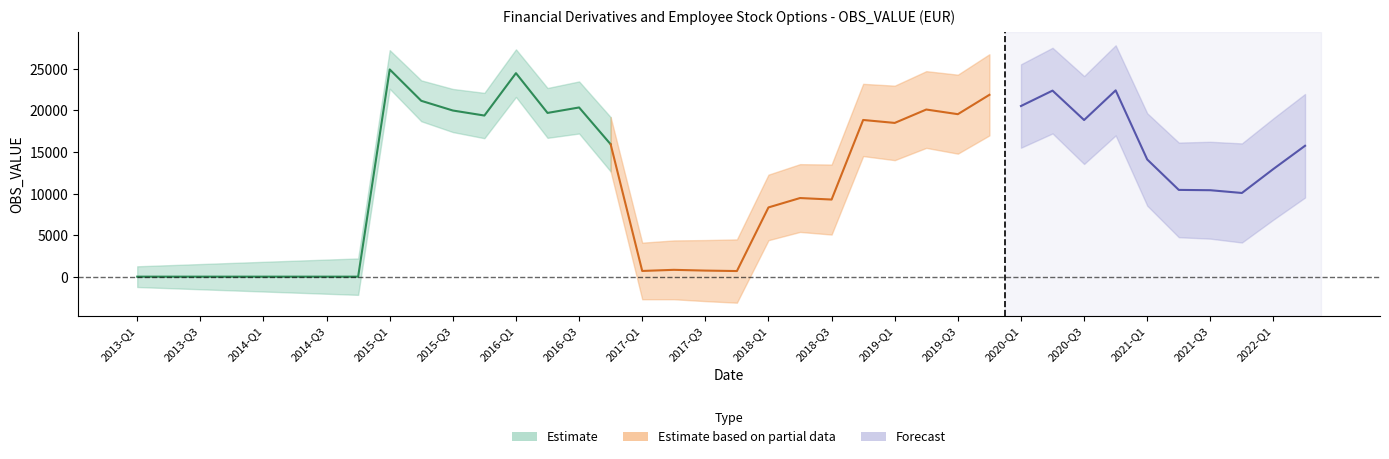

Does the chart have visible grid lines?

No